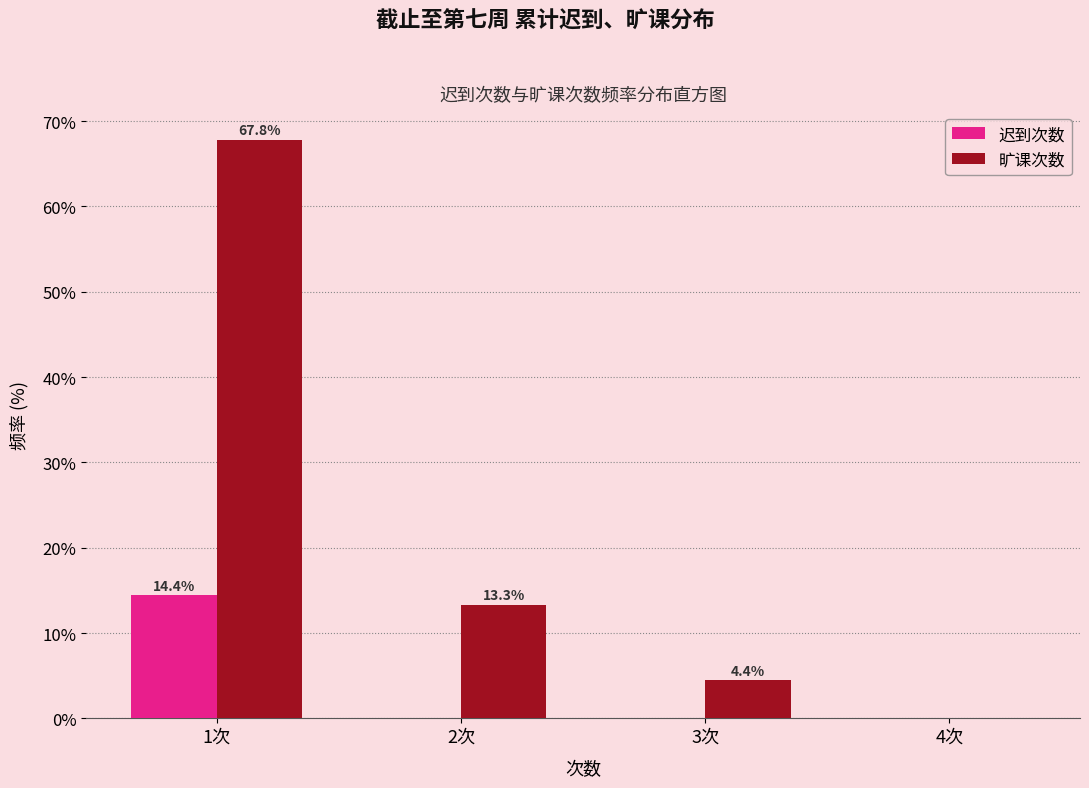

Reading right to left, what are all the values shown in this chart?

迟到次数: 4次=0.0	3次=0.0	2次=0.0	1次=14.4
旷课次数: 4次=0.0	3次=4.4	2次=13.3	1次=67.8